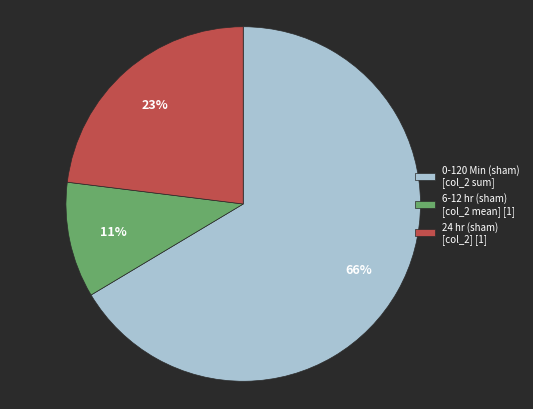

Is 24 hr (sham) [col_2] [1] the majority of the pie?

No